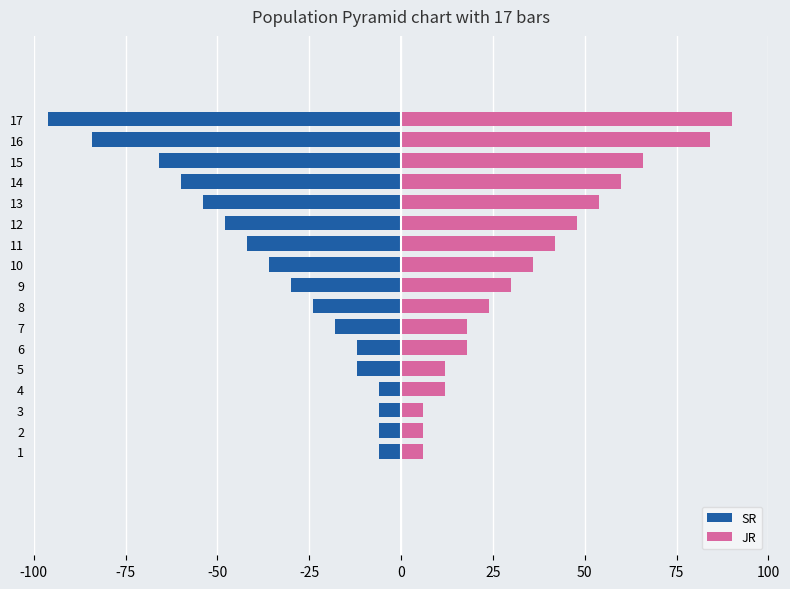

The SR series shows -2 at 3. True or false?

False